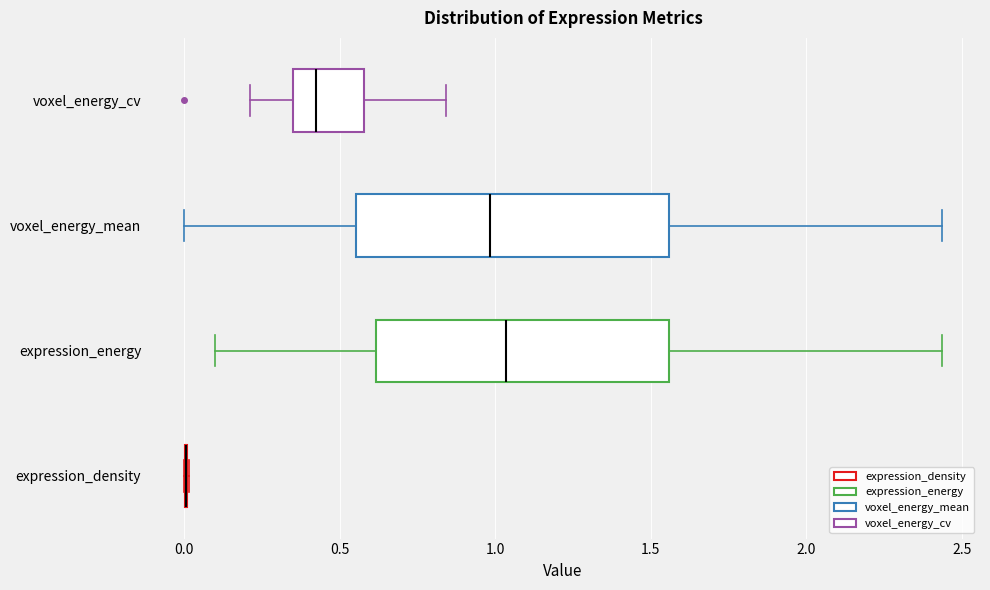

Reading bottom to top, transcribe this box plot: for each box, give where its median line is, the range the box spans, and where its two whiskers end, as read against the x-axis. The values are not printed on the chart, so give them approximately, as read against the axis.

expression_density: box collapsed to a line at 0.00, whiskers 0.00 to 0.00
expression_energy: median 1.05, box 0.60 to 1.55, whiskers 0.10 to 2.45
voxel_energy_mean: median 1.00, box 0.55 to 1.55, whiskers 0.00 to 2.45
voxel_energy_cv: median 0.40, box 0.35 to 0.60, whiskers 0.20 to 0.85